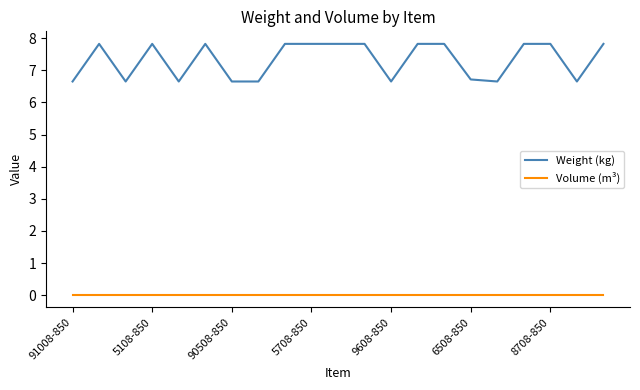

Is this an area chart (filled region under the line)?

No